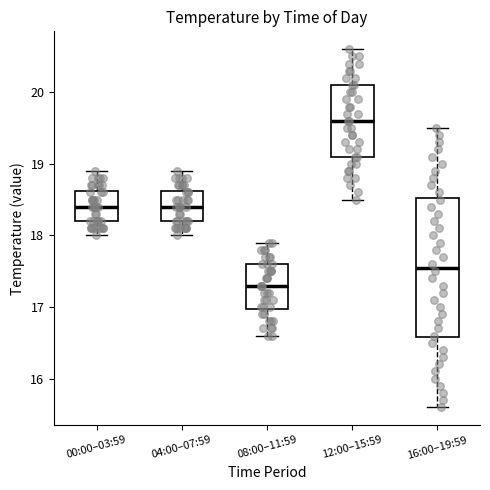

Reading left to right, read every box against the y-axis: the position of its median line, the range the box covers, and the ends of its whiskers. The values are not printed on the chart, so give them approximately, as read against the axis.

00:00–03:59: median 18.4, box 18.2 to 18.6, whiskers 18.0 to 18.9
04:00–07:59: median 18.4, box 18.2 to 18.6, whiskers 18.0 to 18.9
08:00–11:59: median 17.3, box 17.0 to 17.6, whiskers 16.6 to 17.9
12:00–15:59: median 19.6, box 19.1 to 20.1, whiskers 18.5 to 20.6
16:00–19:59: median 17.6, box 16.6 to 18.5, whiskers 15.6 to 19.5